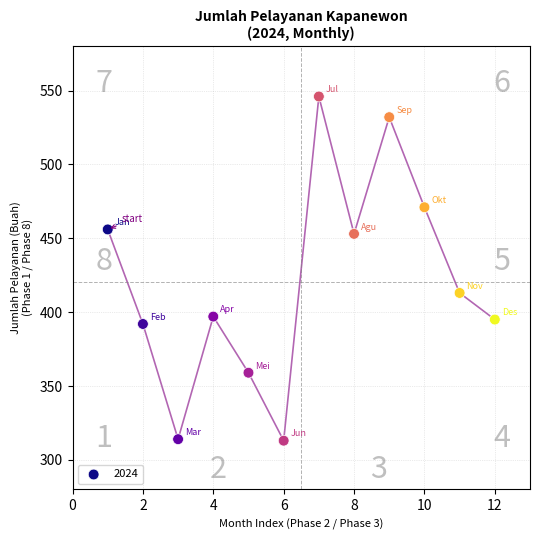

What Y value in the scatter plot is closest to 429?

413